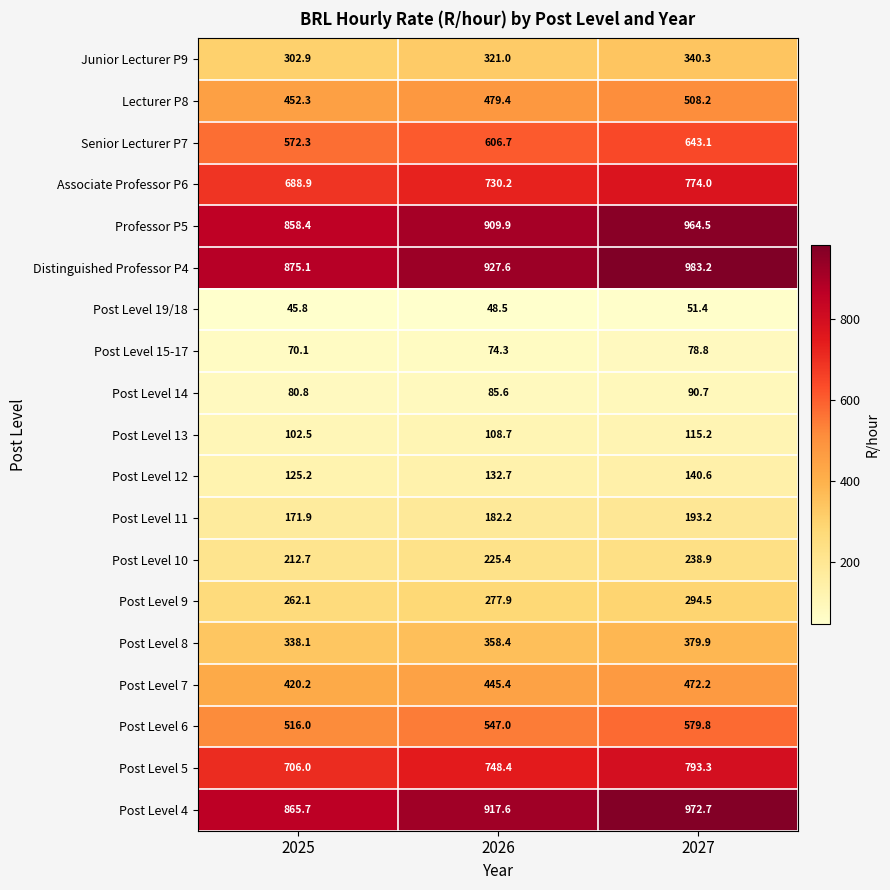

Which series has the widest spread of values?

Distinguished Professor P4